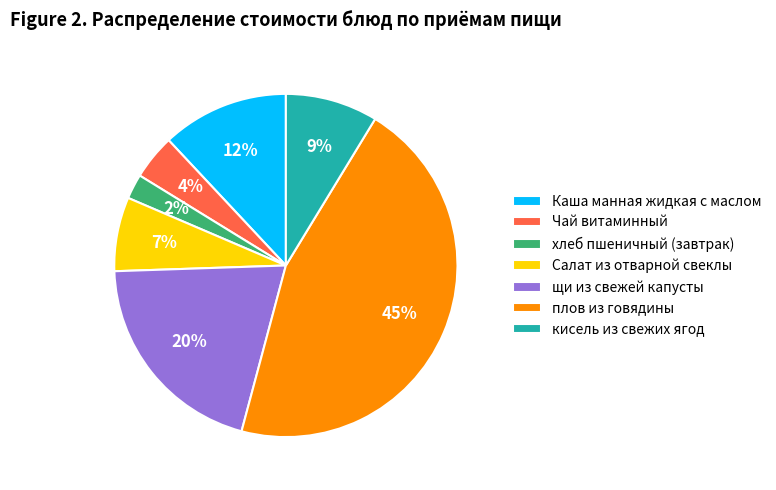

Which slice is the smallest?

хлеб пшеничный (завтрак)